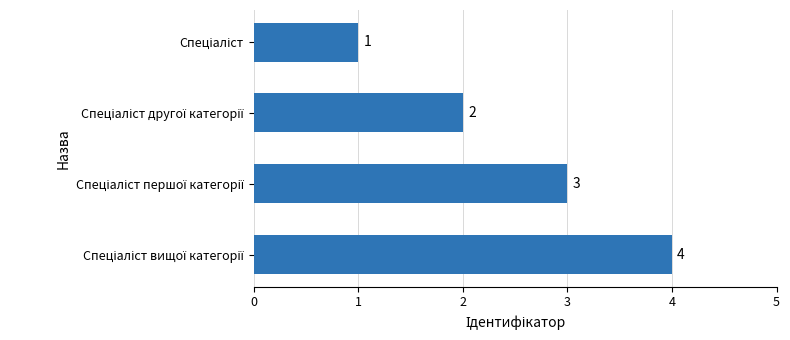

What is the greatest value displayed?

4